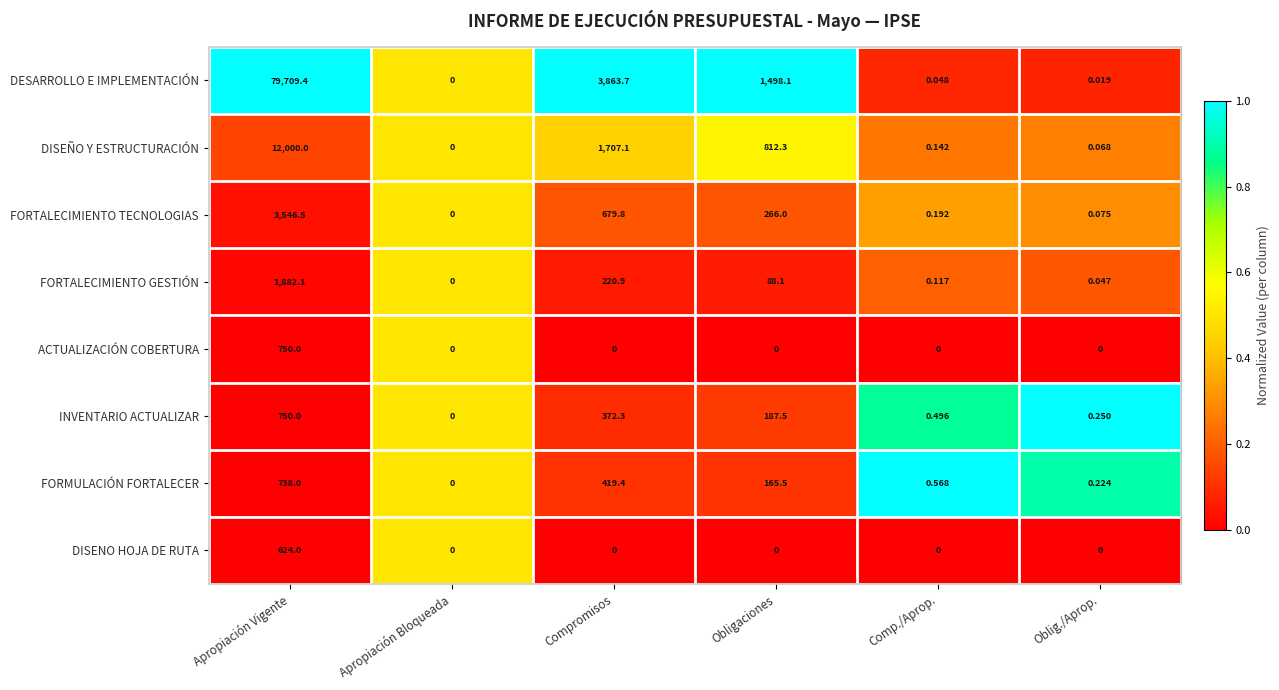

List the labels in order of INVENTARIO ACTUALIZAR value, smallest first.

Apropiación Bloqueada, Oblig./Aprop., Comp./Aprop., Obligaciones, Compromisos, Apropiación Vigente